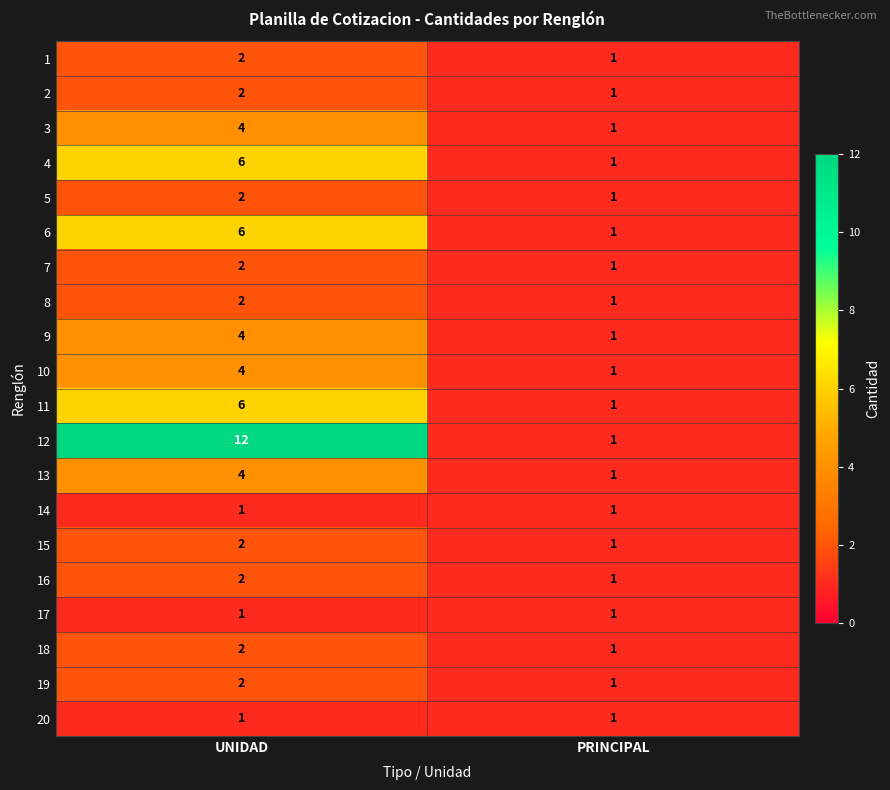

Which series changed the most between UNIDAD and PRINCIPAL?

12